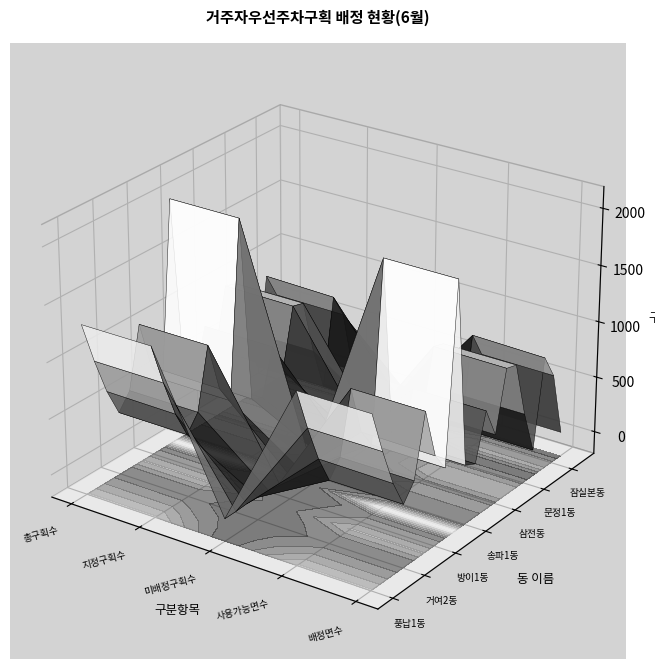

Reading left to right, extract all data points from this chart.

풍납1동: 1311	1311	0	1311	1311
풍납2동: 935	934	1	935	934
거여1동: 608	601	7	608	601
거여2동: 360	359	1	360	359
마천1동: 500	500	0	500	500
마천2동: 1038	1037	1	1038	1037
방이1동: 601	593	8	601	593
방이2동: 429	427	2	429	427
오금동: 1989	1987	2	1989	1987
송파1동: 333	328	5	333	328
송파2동: 282	278	4	282	278
석촌동: 689	687	2	689	687
삼전동: 420	417	3	420	417
가락본동: 951	946	5	951	946
가락2동: 919	918	1	919	918
문정1동: 422	422	0	422	422
문정2동: 37	37	0	37	37
장지동: 828	811	17	828	811
잠실본동: 600	595	5	600	595
잠실6동: 21	19	2	21	19